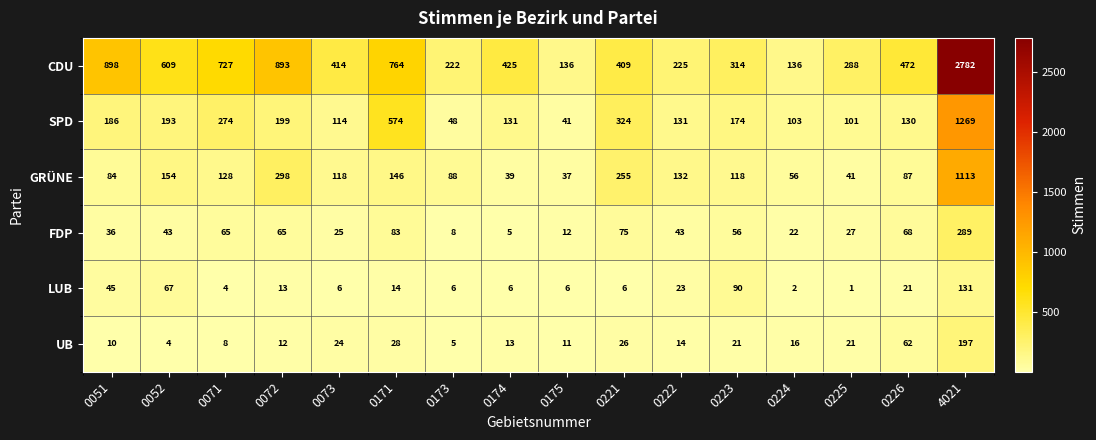

How many series are shown in this chart?

6